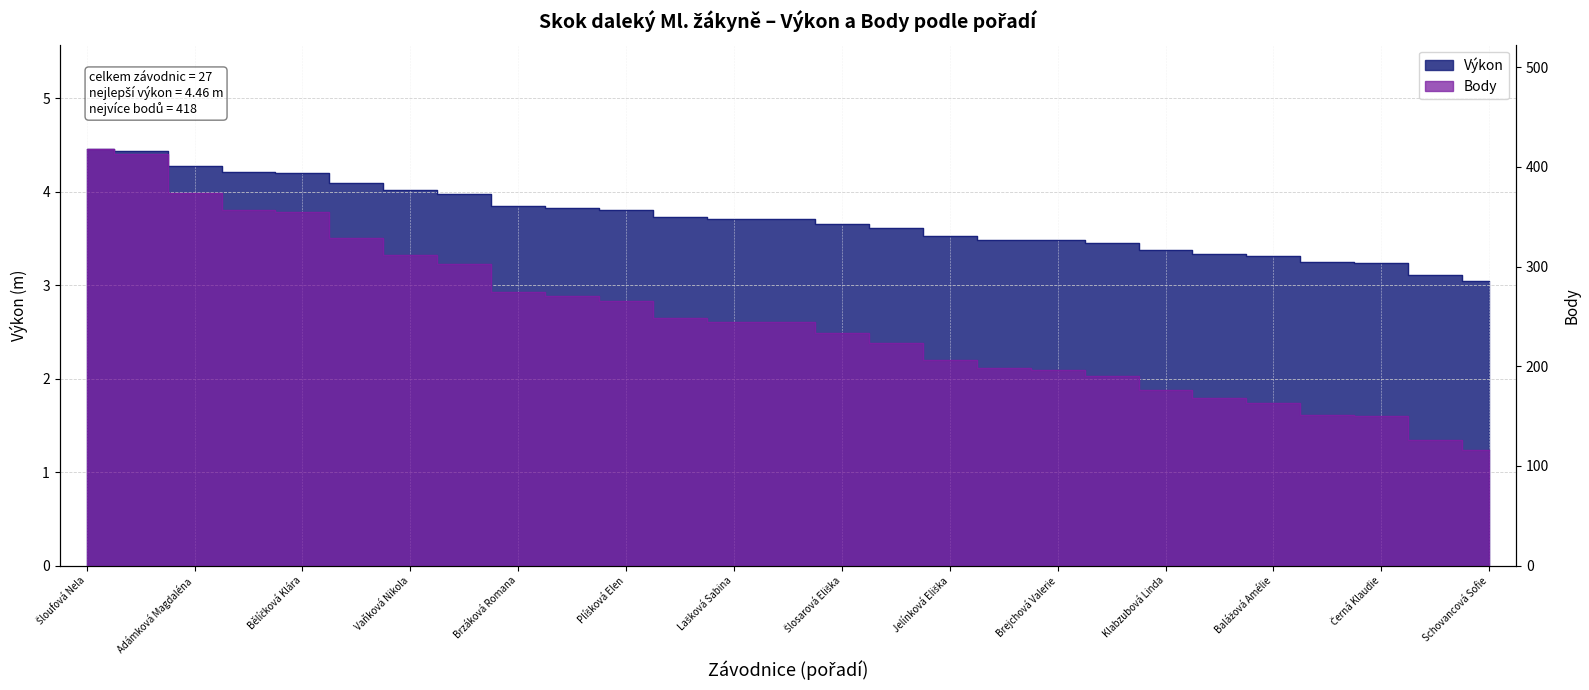

What is the value of the Body point at the 25th from the left?

150.0